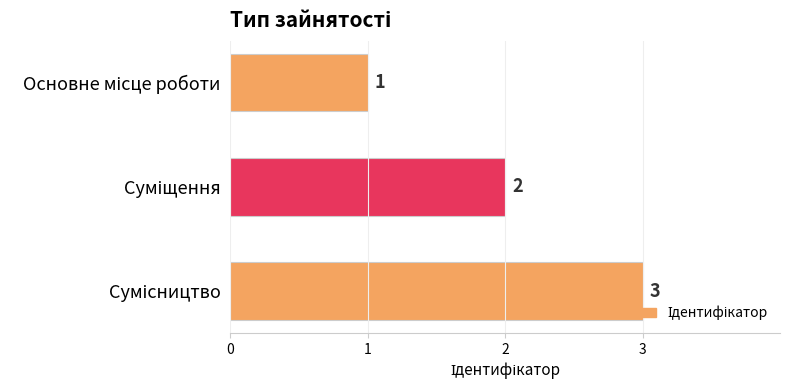

Count the values in the range 1 to 3.

3